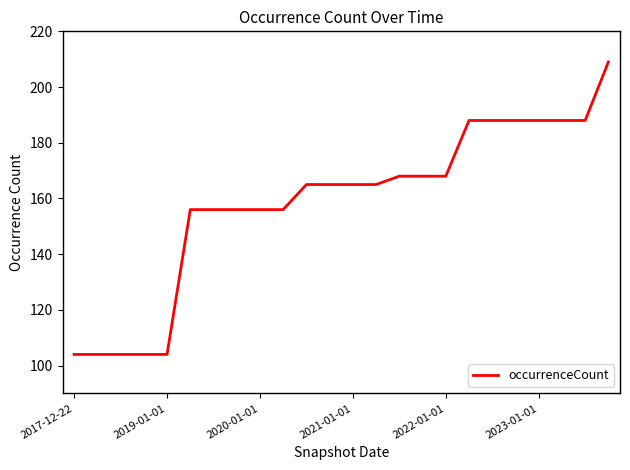

What is the smallest value displayed?

104